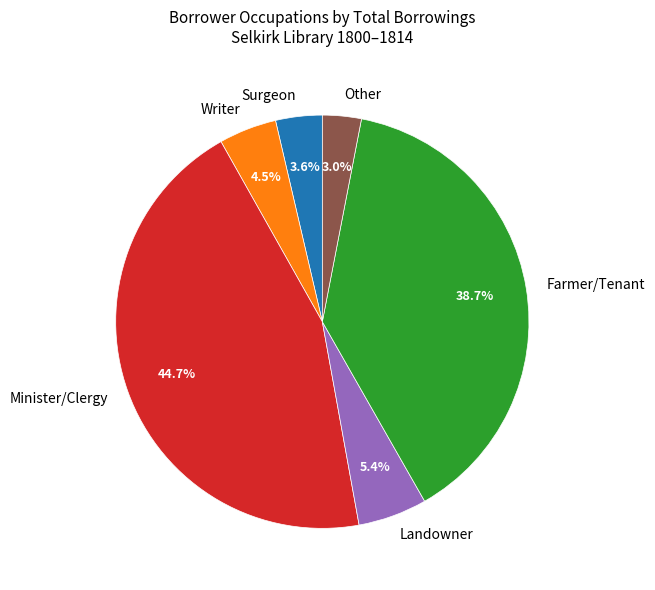

Does Farmer/Tenant account for over 50% of the chart?

No